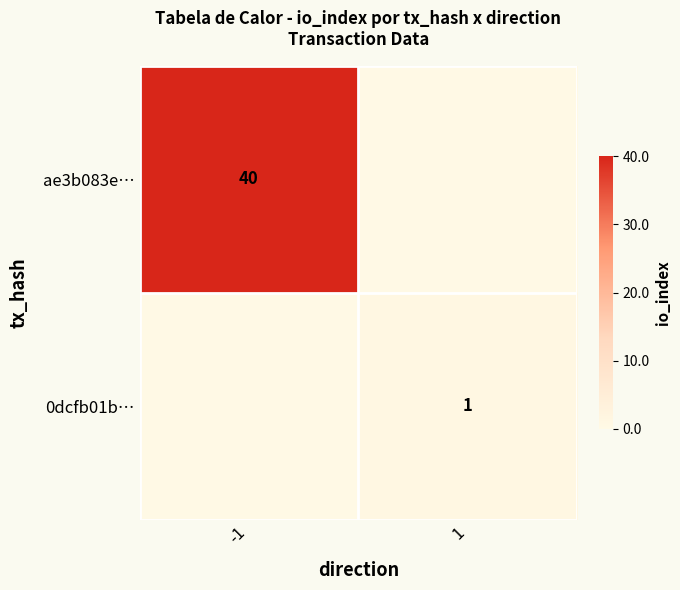

Which category has the highest value in the ae3b083e… series?

-1